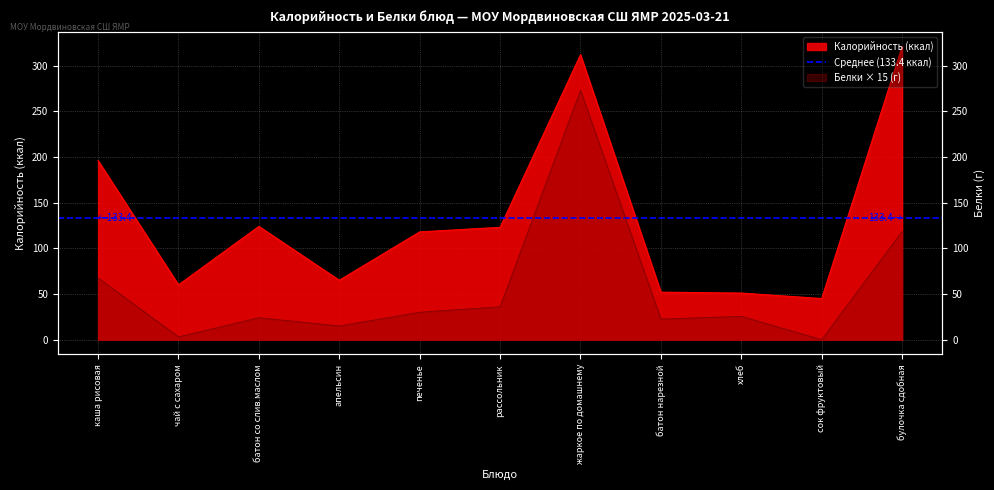

True or false: Белки has more than 2 points higher than both neighbors.

True